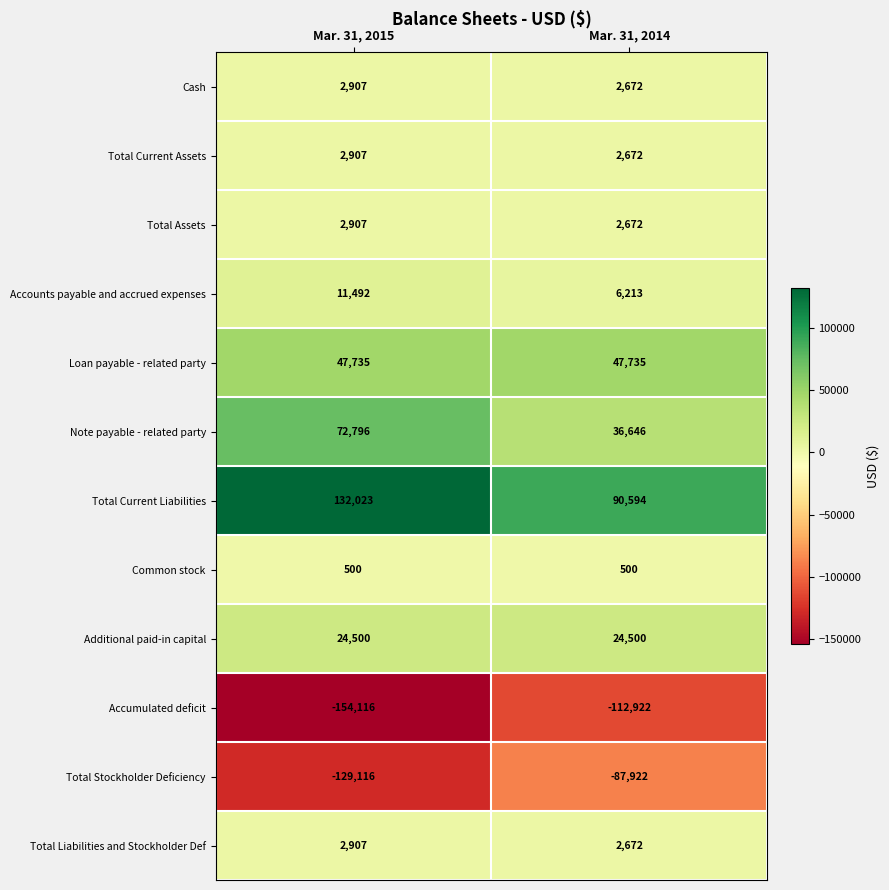

What is the minimum value shown in the chart?

-154116